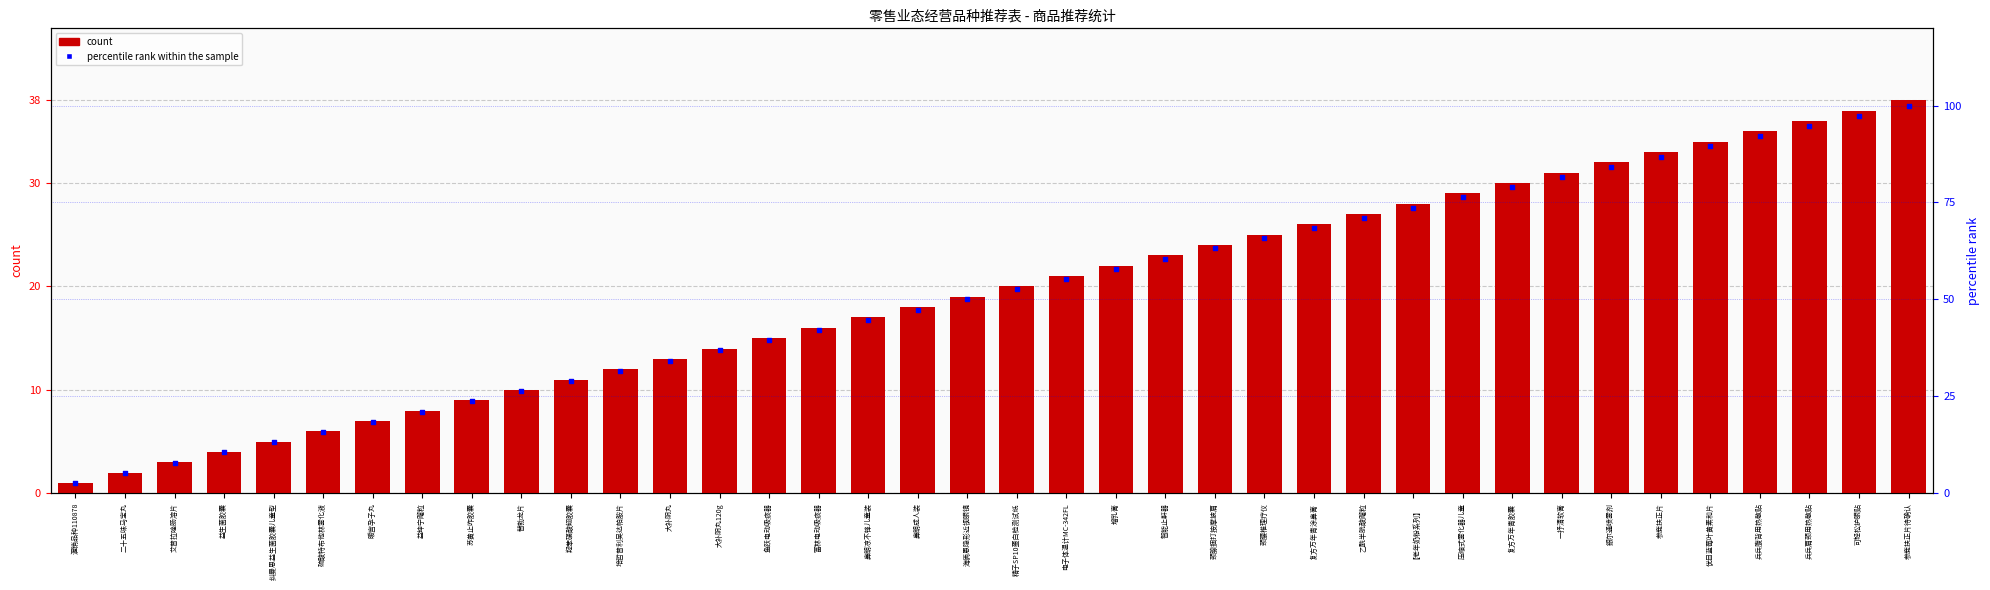

Which series has the widest spread of Y values?

percentile rank within the sample